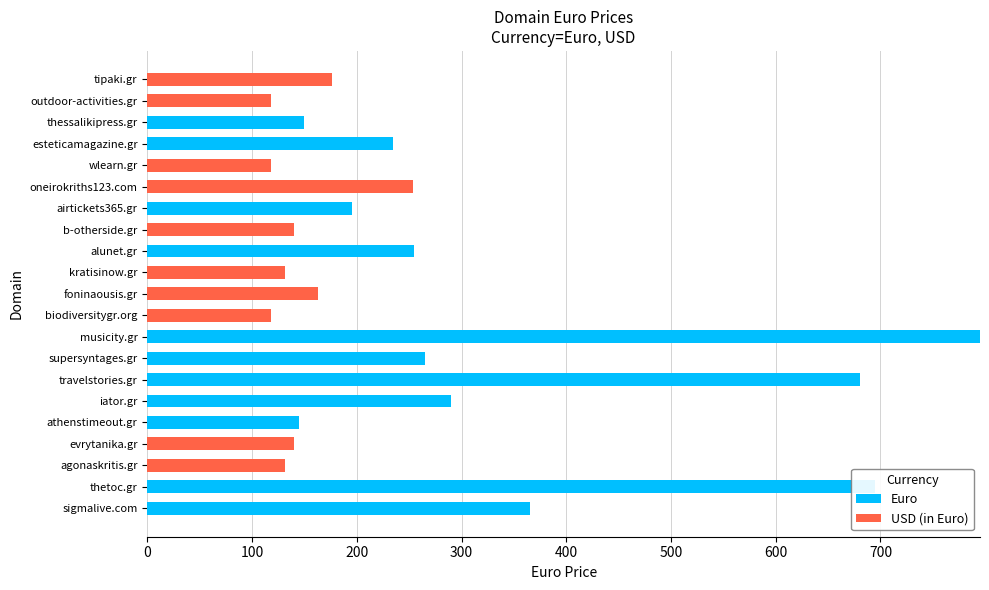

List the series in order of their peak value, lowest first.

USD (in Euro), Euro